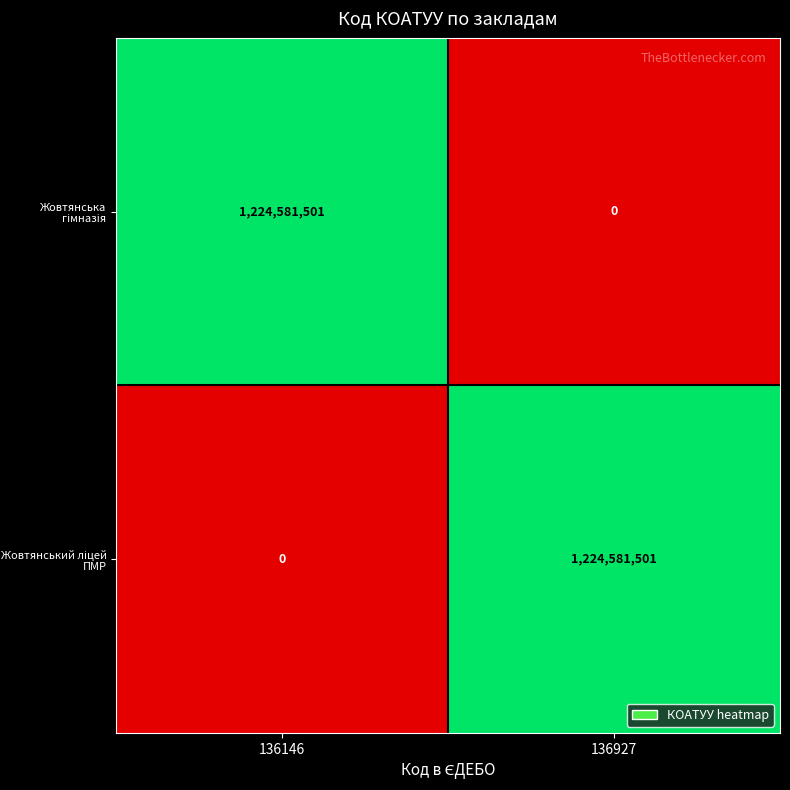

What is the spread (max minus min) of values at 136146?

1224581501